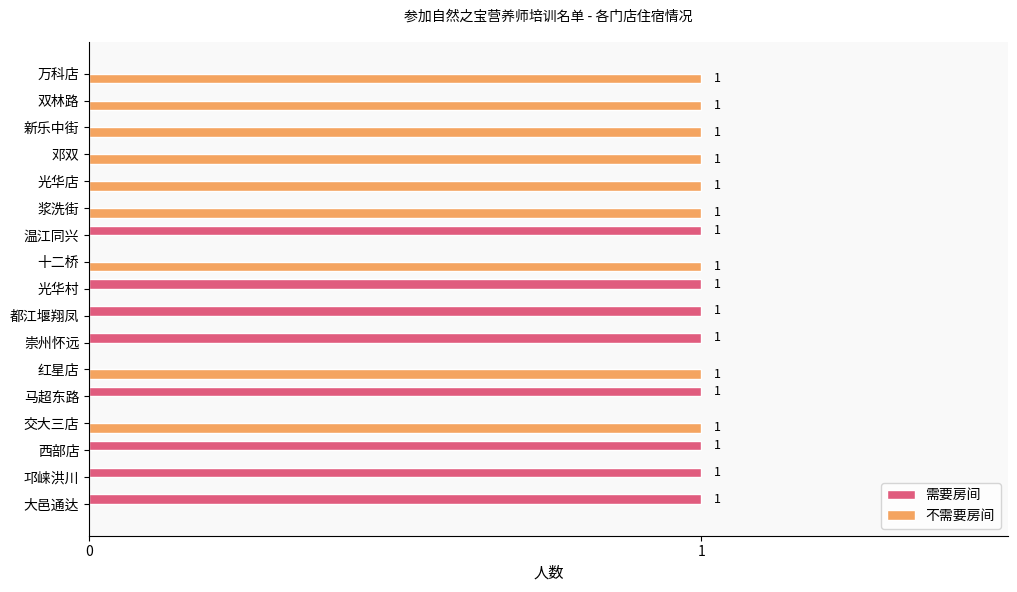

True or false: 需要房间 has a value of 0 at 红星店.

True